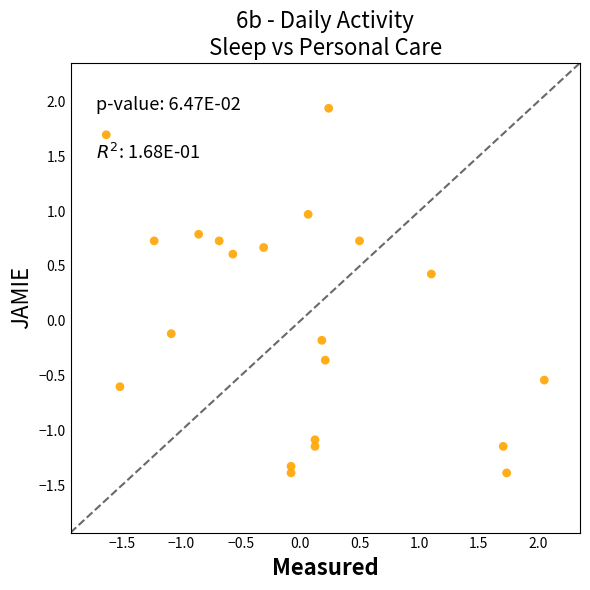

What is the range of Y values (max minus min)?

3.3